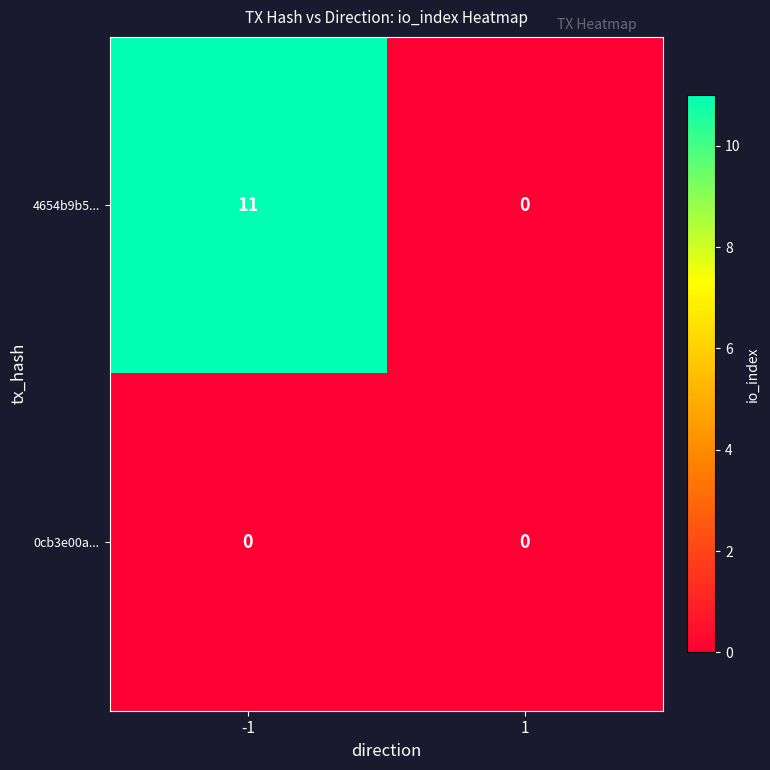

What is the sum of all 4654b9b5... values?

11